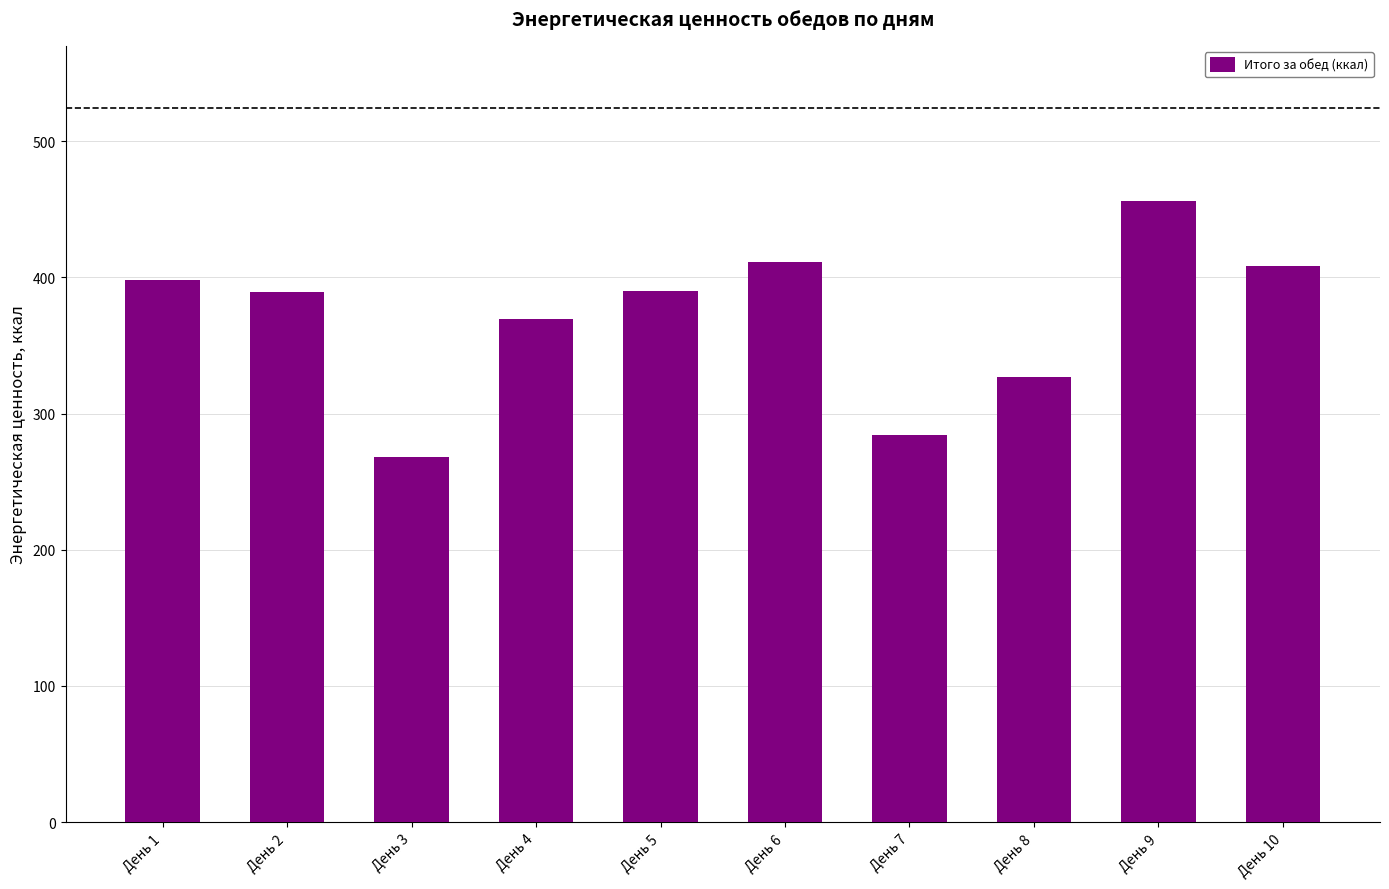

What is the change in value from День 2 to День 10?

+18.8